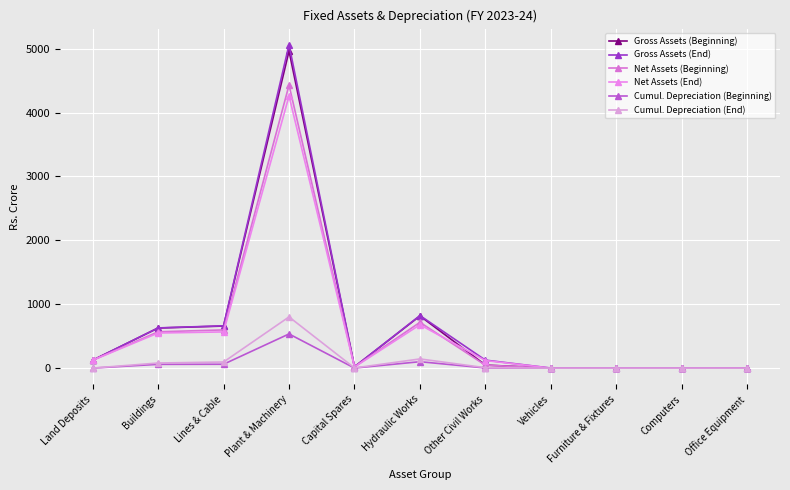

True or false: Gross Assets (Beginning) has more than 0 points higher than both neighbors.

True